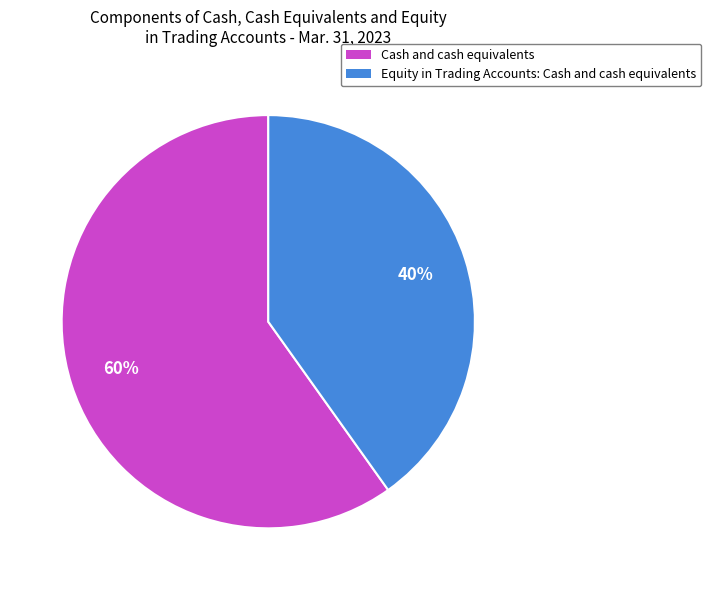

Between Equity in Trading Accounts: Cash and cash equivalents and Cash and cash equivalents, which is larger?

Cash and cash equivalents